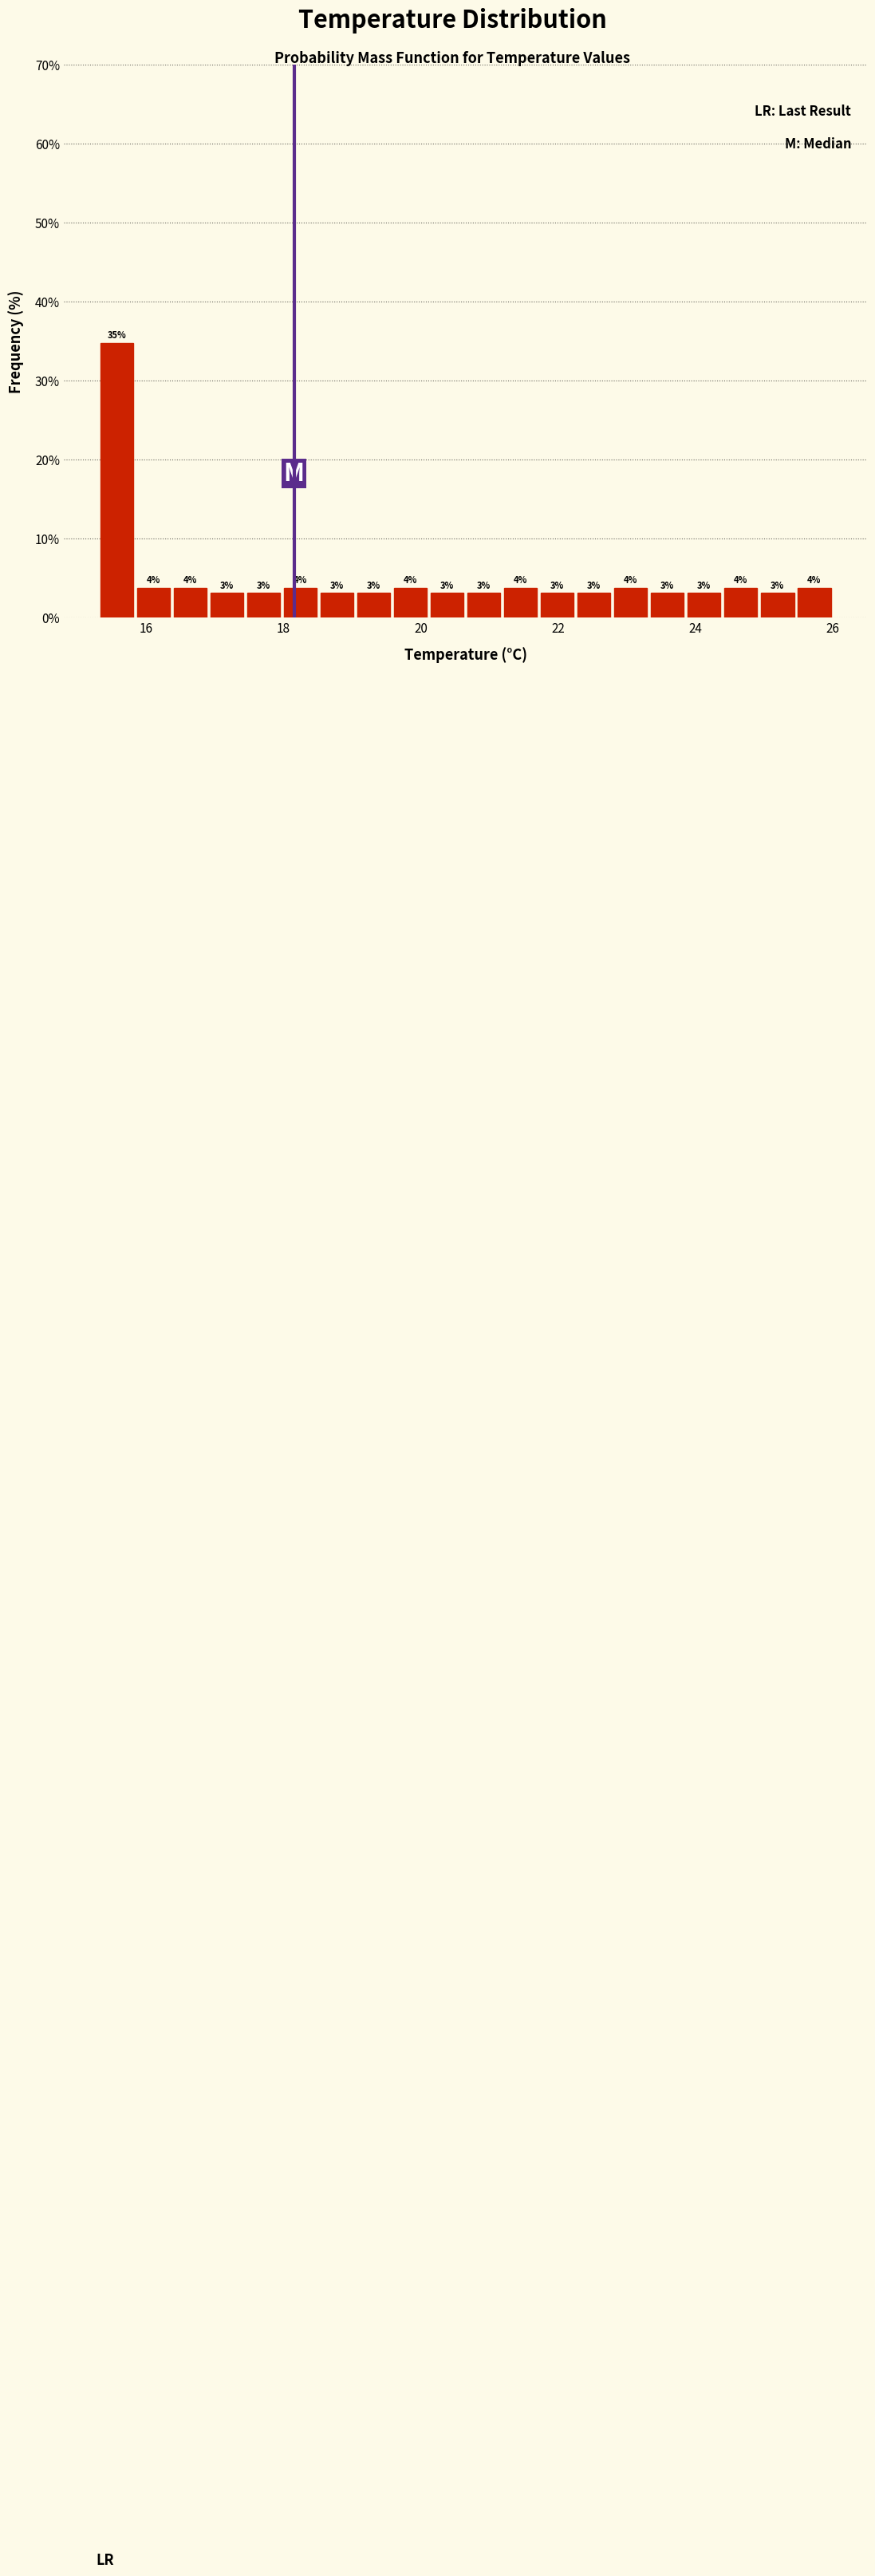

Read against the x-axis, roughly where is the centre of the tallest bar?

15.6